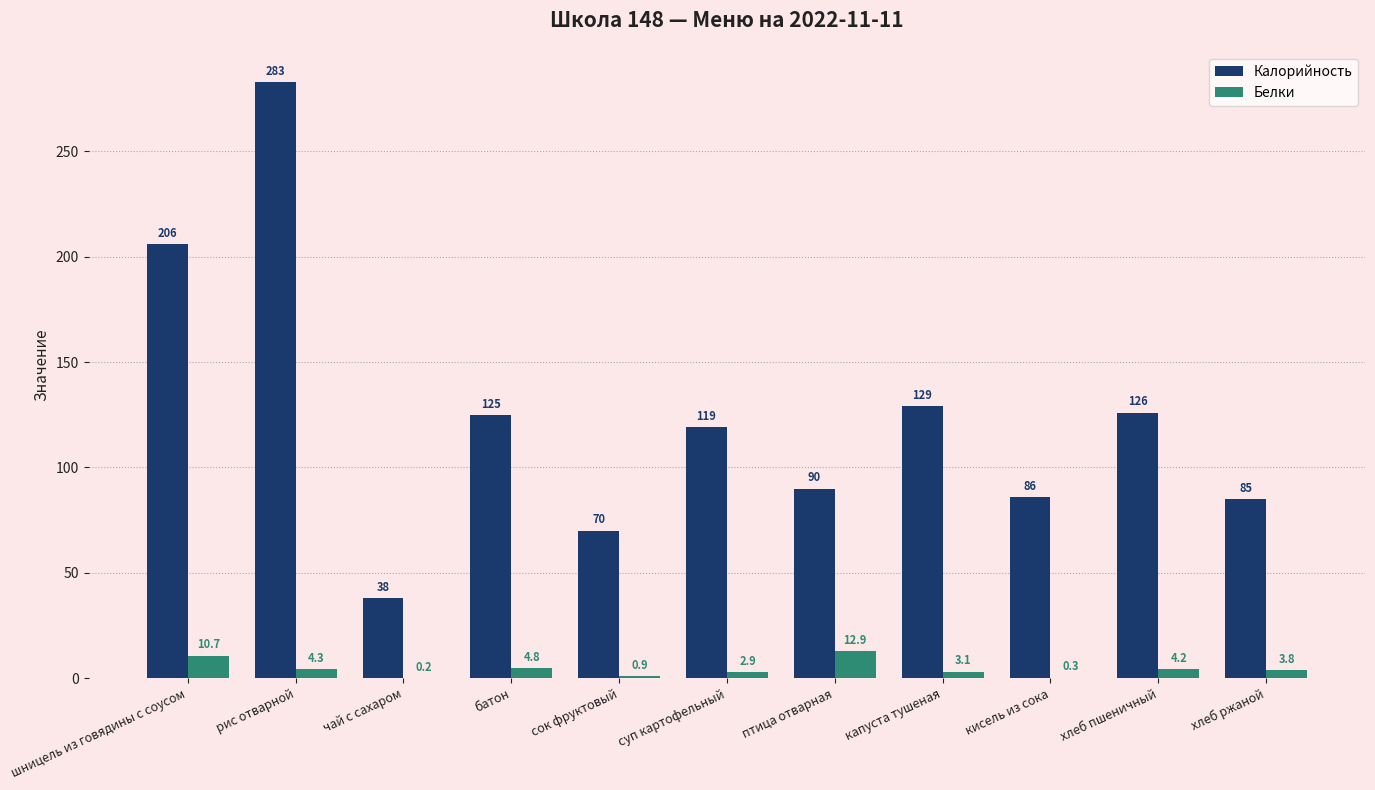

What is the sum of the Калорийность values at рис отварной and кисель из сока?

369.0